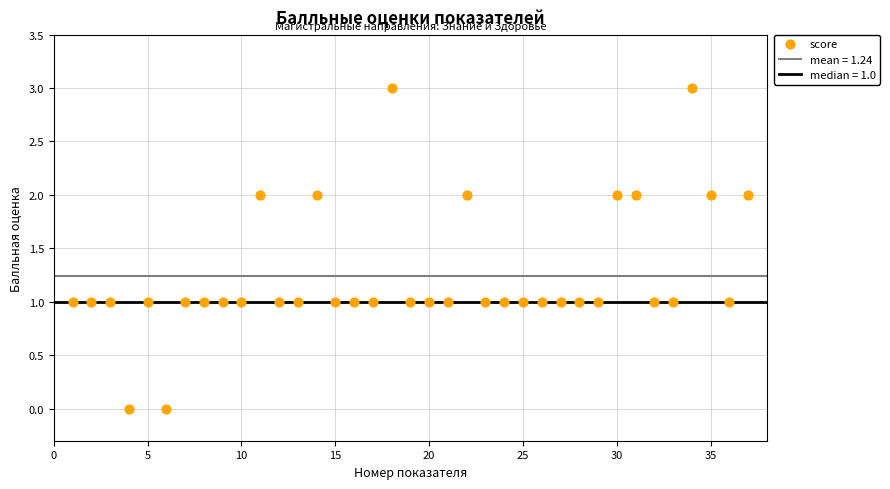

What is the range of X values (max minus min)?

36